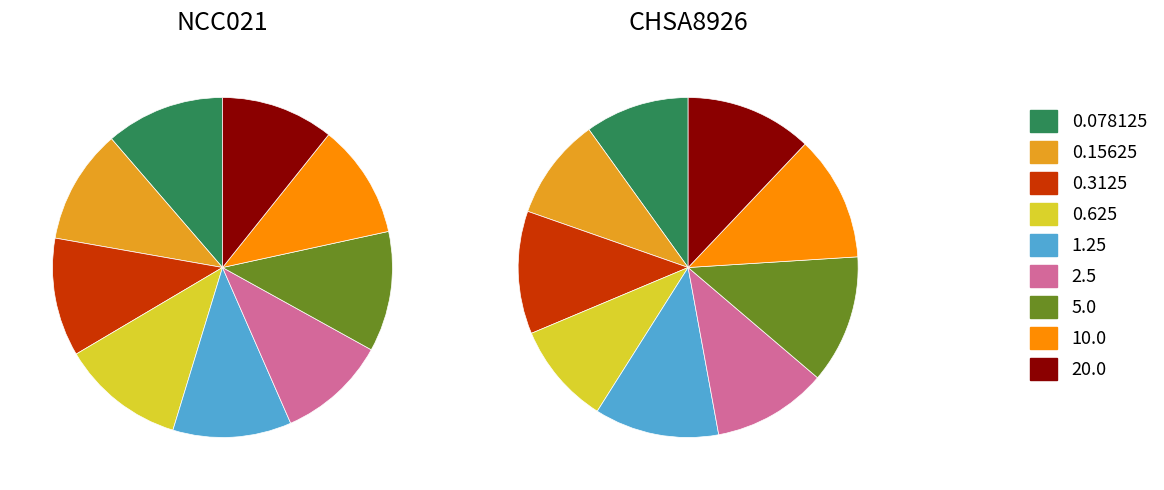

Combined, do 7 and 6 account for over 50%?

No